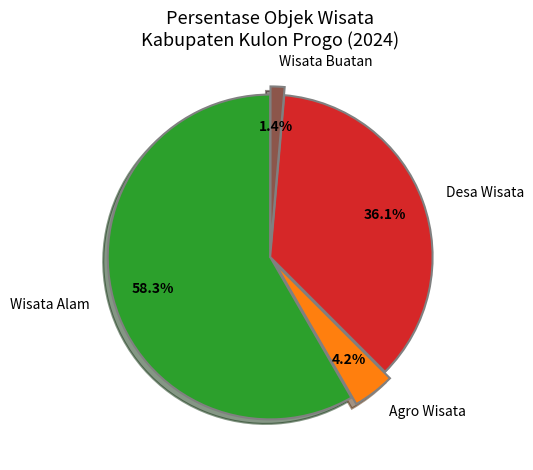

To the nearest percent, what portion does Agro Wisata represent?

4%